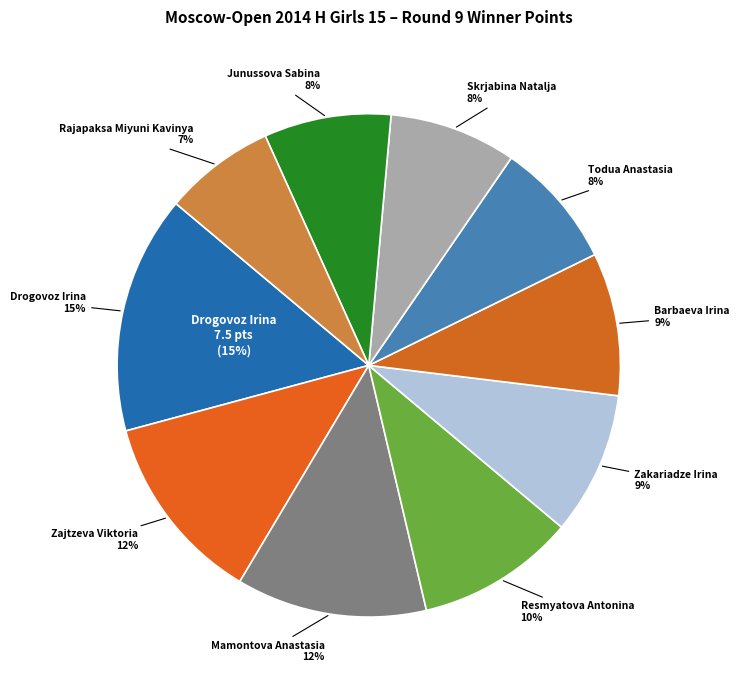

Is there a majority slice in this chart?

No